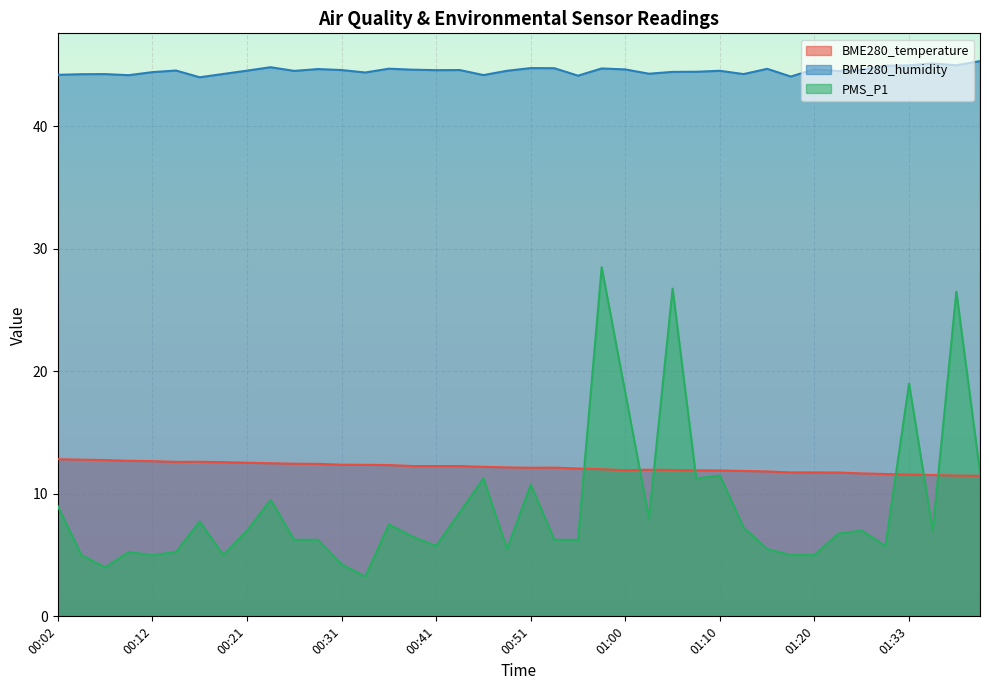

Where is the first local maximum for BME280_temperature?

00:16